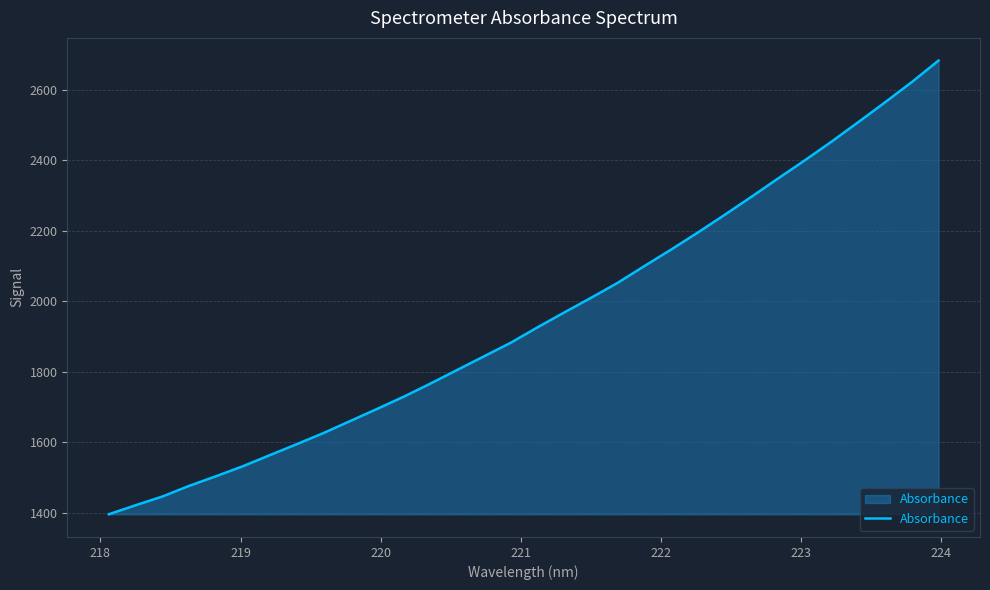

What is the difference between the maximum and minimum values?

1287.7